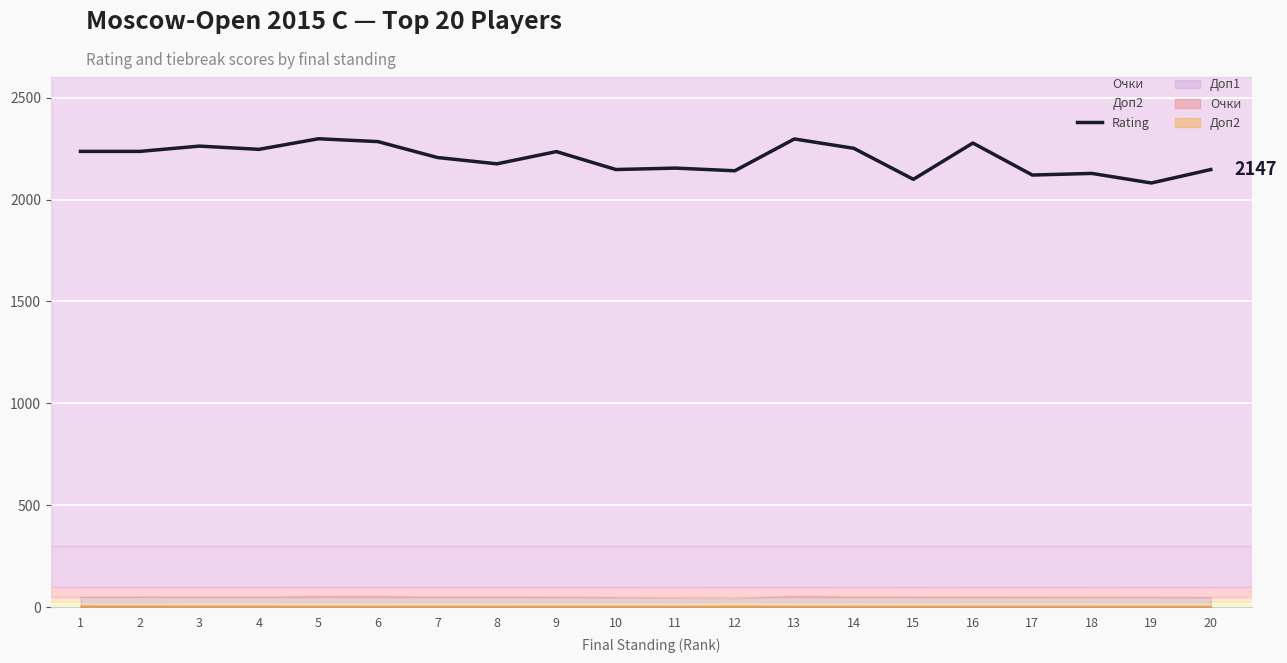

At which category does the chart reach its minimum across all series?

19